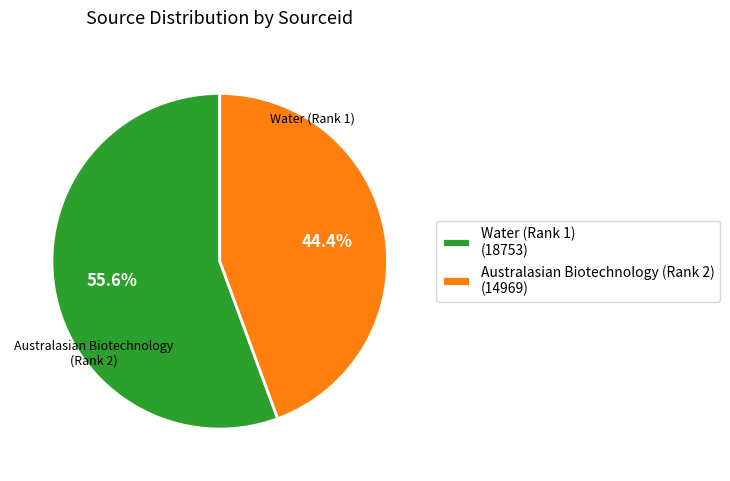

The Australasian Biotechnology (Rank 2) slice represents 59% of the pie. True or false?

False